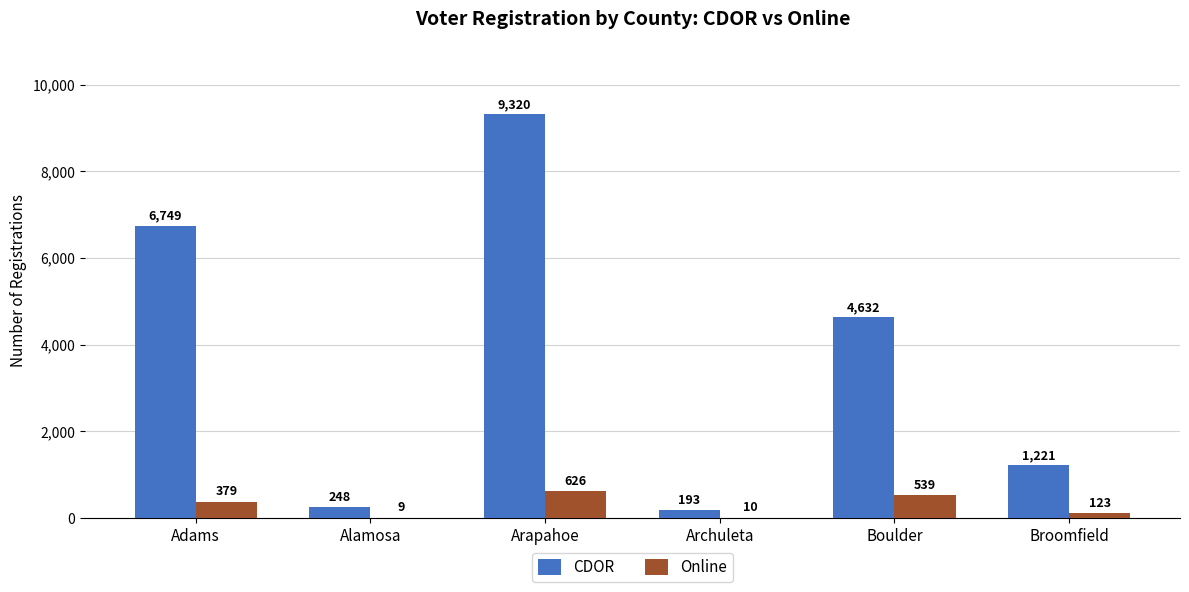

Between Alamosa and Archuleta, which series saw the biggest shift?

CDOR